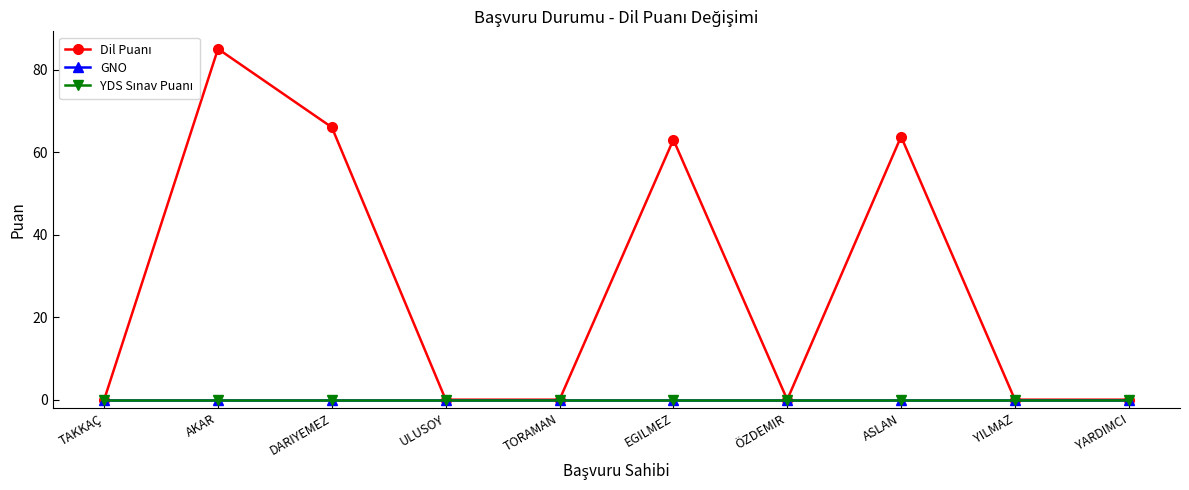

True or false: Dil Puanı has more than 1 interior local peaks.

True